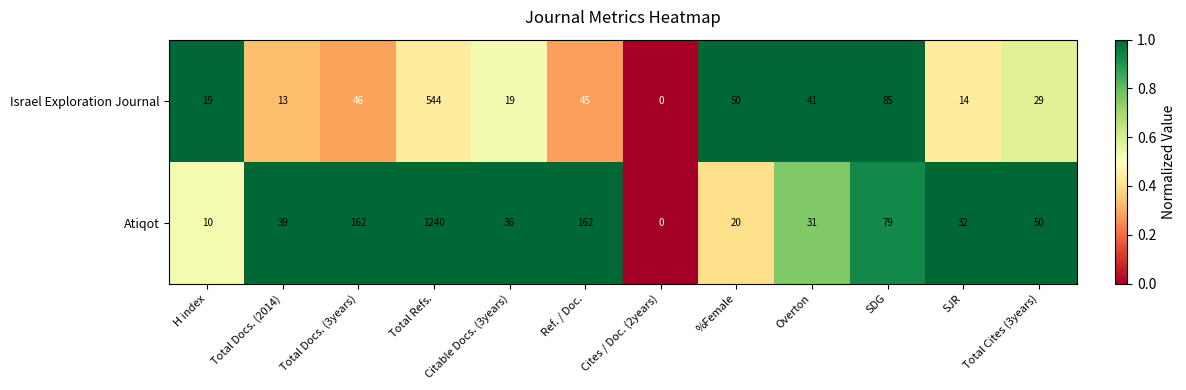

Count the number of categories in the chart.

12